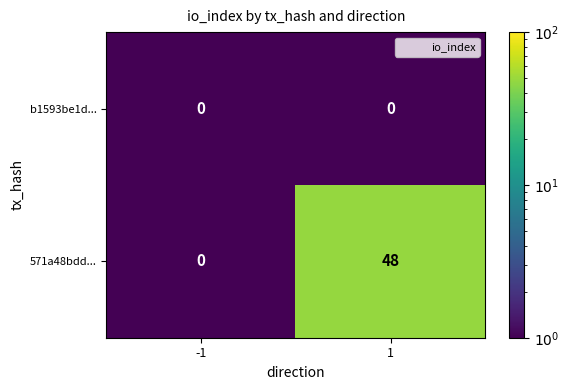

Reading left to right, list all the values displayed in this chart.

b1593be1d...: -1=0	1=0
571a48bdd...: -1=0	1=48